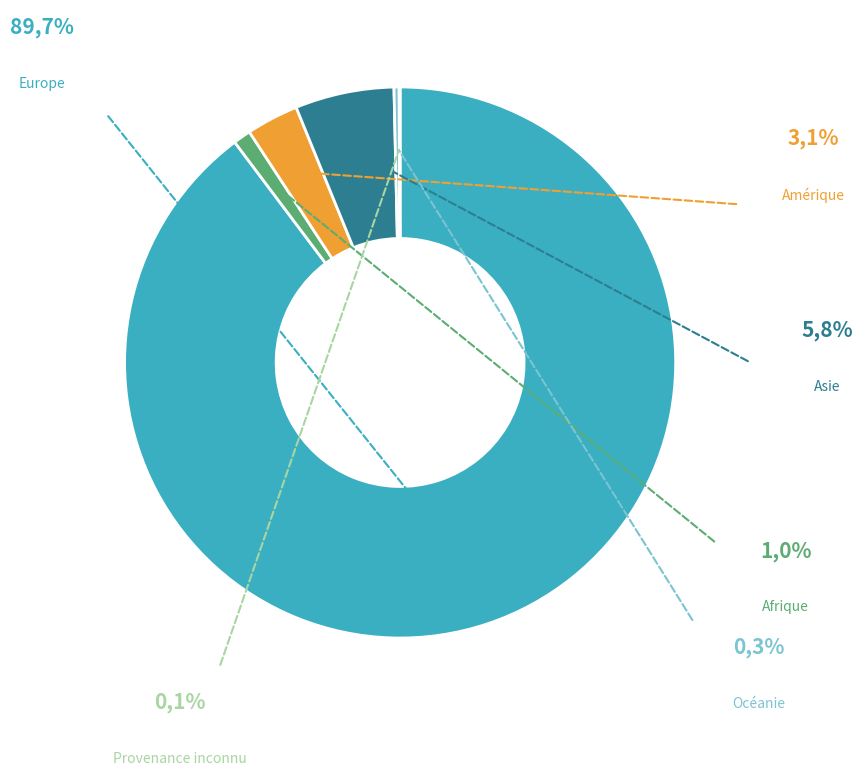

Is it true that Provenance inconnu is 6% of the pie?

False